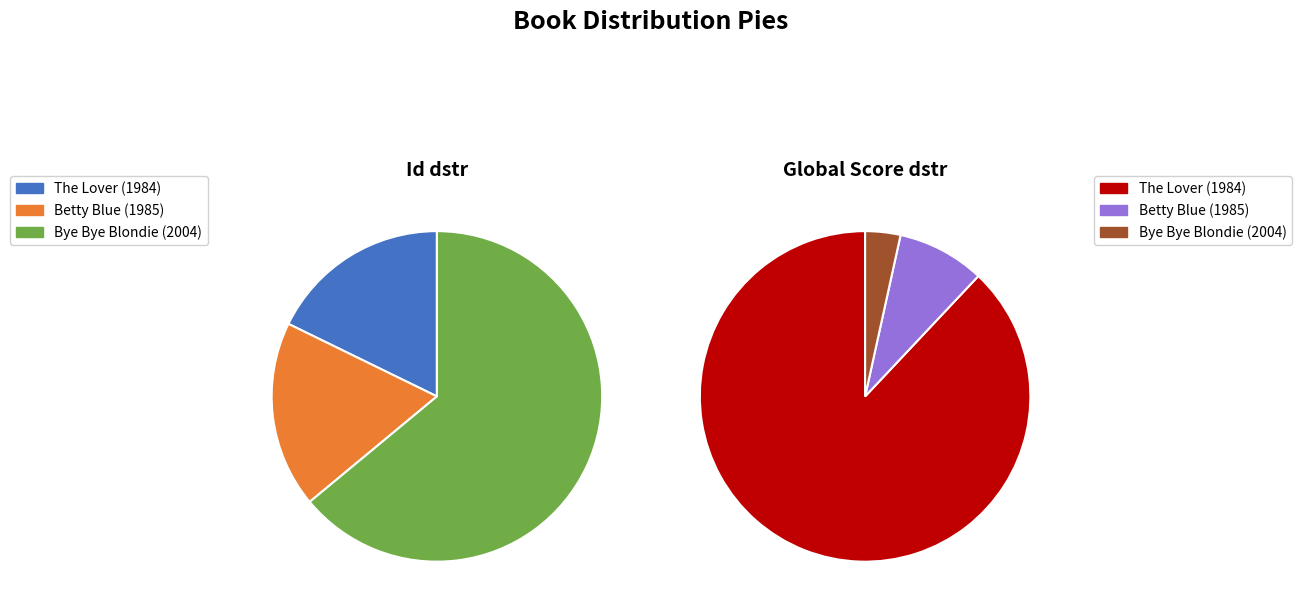

Approximately how many times larger is the value at Betty Blue (1985) compared to Bye Bye Blondie (2004)?

0.3